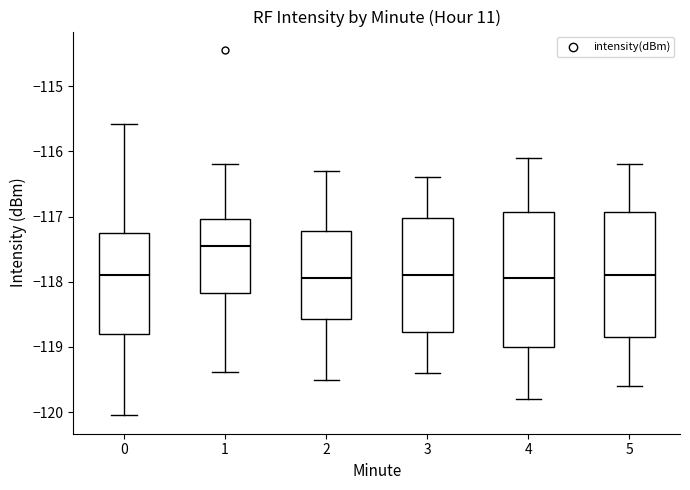

Where does the lower whisker of the box at x = 2 end on the y-axis? The values are not printed on the chart, so give them approximately, as read against the axis.

-119.5